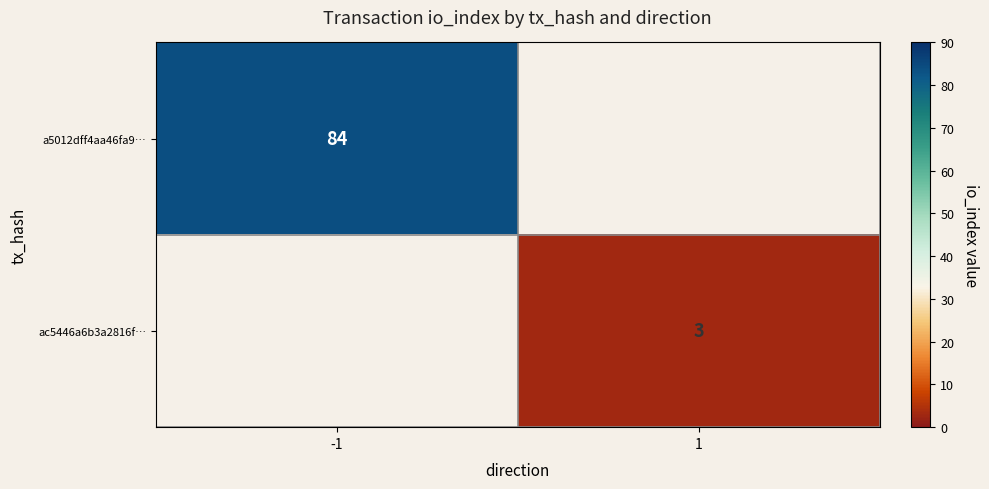

The value of a5012dff4aa46fa9… at -1 is 123. True or false?

False